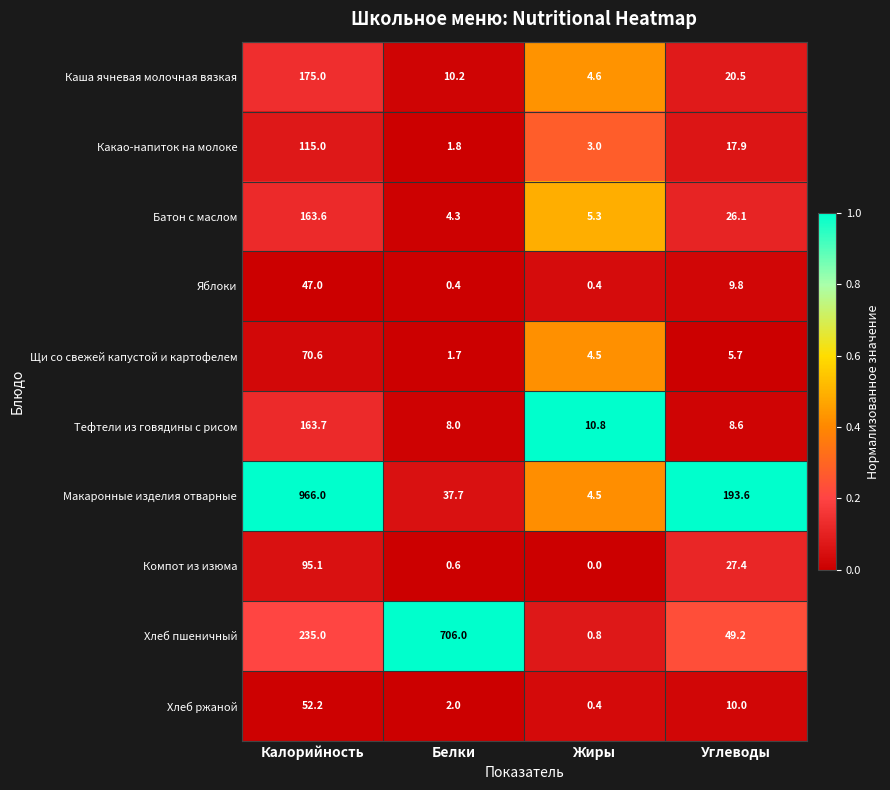

What is the difference between the maximum and minimum values in the Батон с маслом series?

159.3